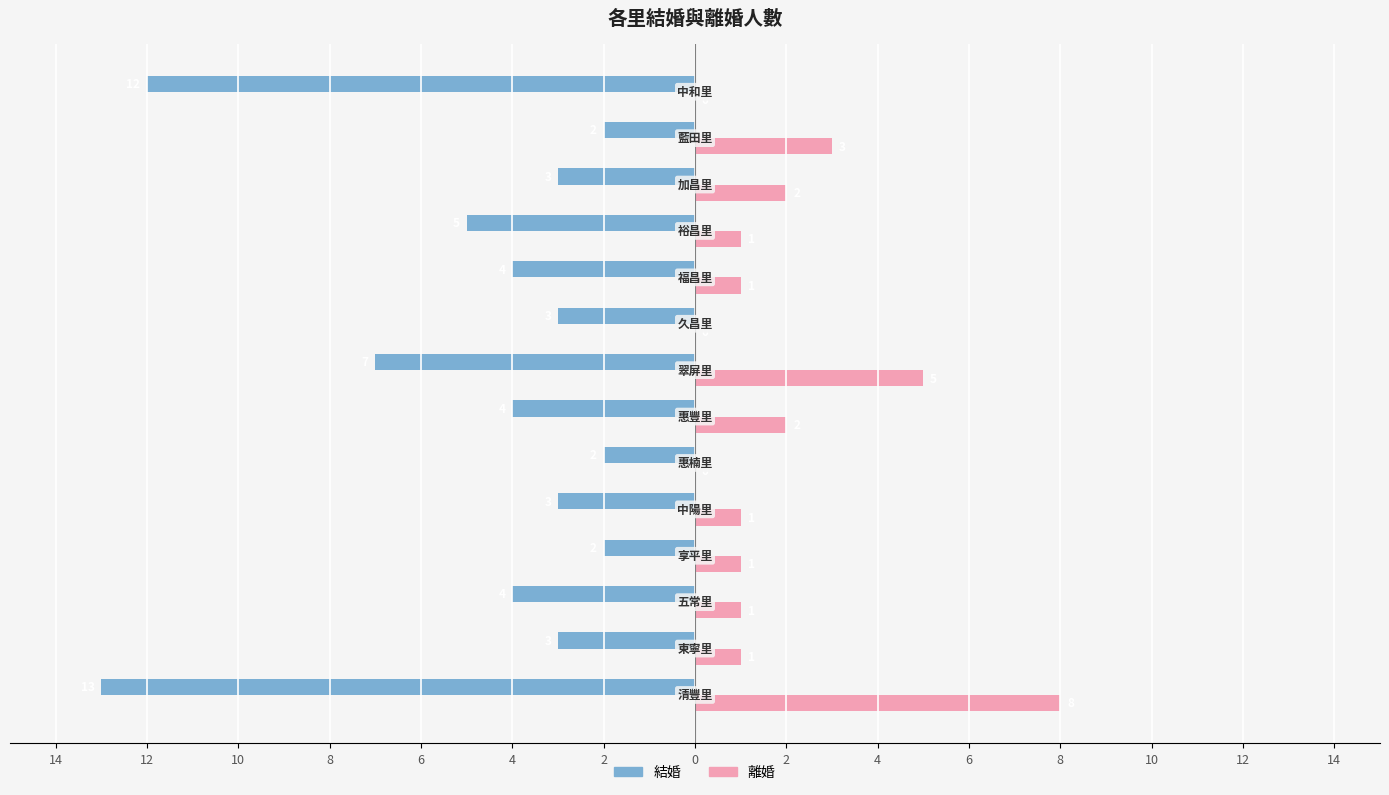

What are all the series names shown in the legend?

結婚, 離婚